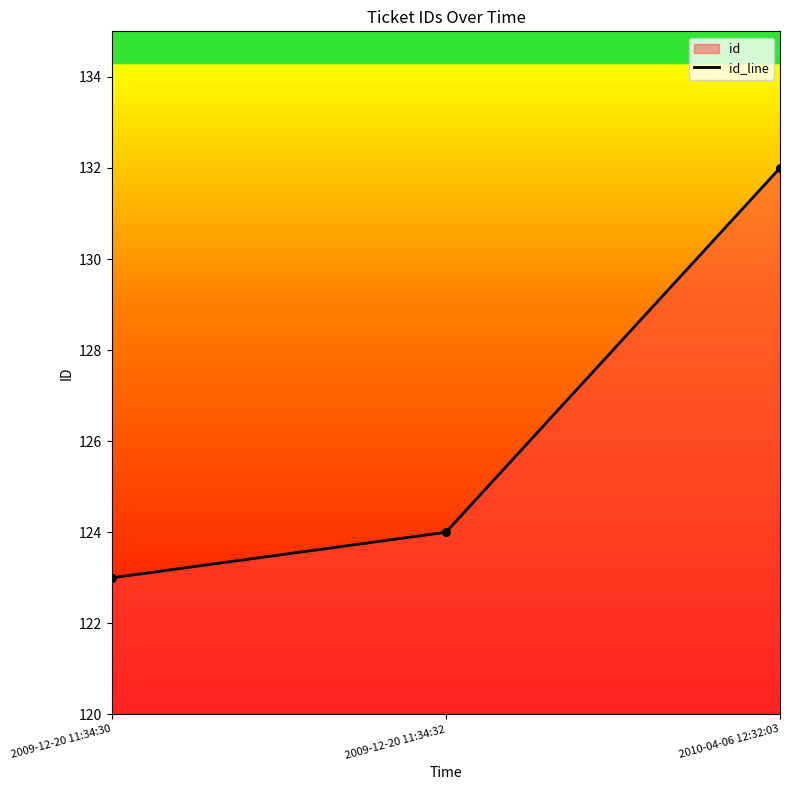

What is the change in value from 2009-12-20 11:34:32 to 2010-04-06 12:32:03?

+8